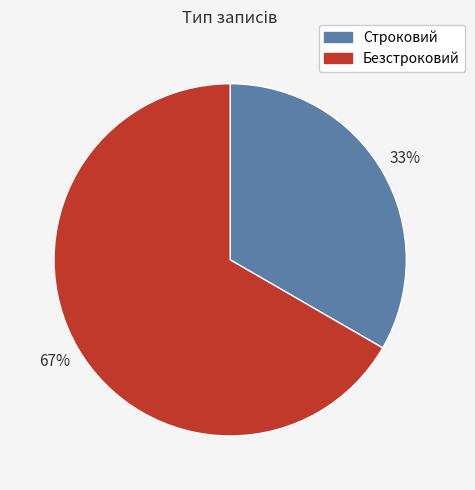

Combined, do Строковий and Безстроковий account for over 50%?

Yes